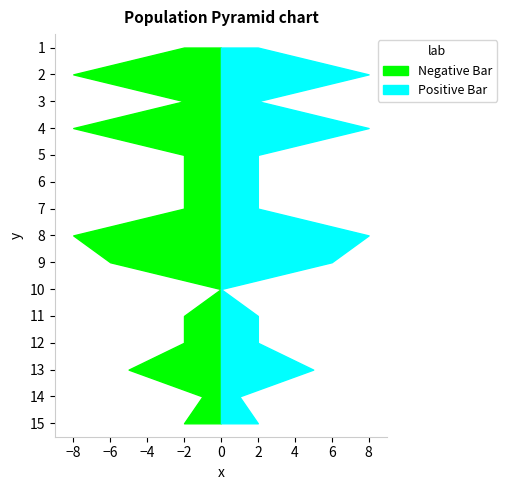

Reading right to left, transcribe all the data shown in this chart.

Negative Bar: 15=2	14=1	13=5	12=2	11=2	10=0	9=6	8=8	7=2	6=2	5=2	4=8	3=2	2=8	1=2
Positive Bar: 15=2	14=1	13=5	12=2	11=2	10=0	9=6	8=8	7=2	6=2	5=2	4=8	3=2	2=8	1=2